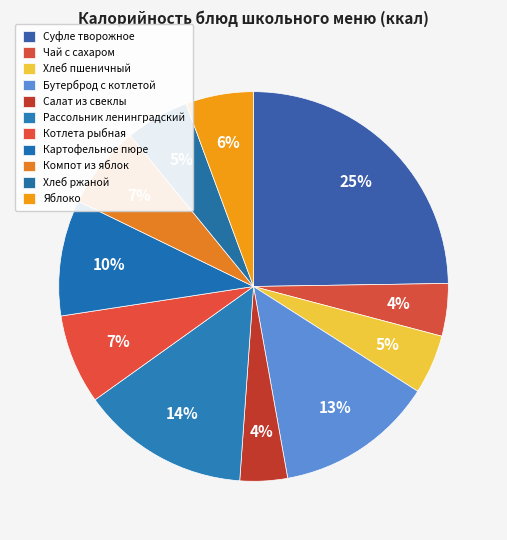

True or false: Хлеб ржаной accounts for 5% of the total.

True